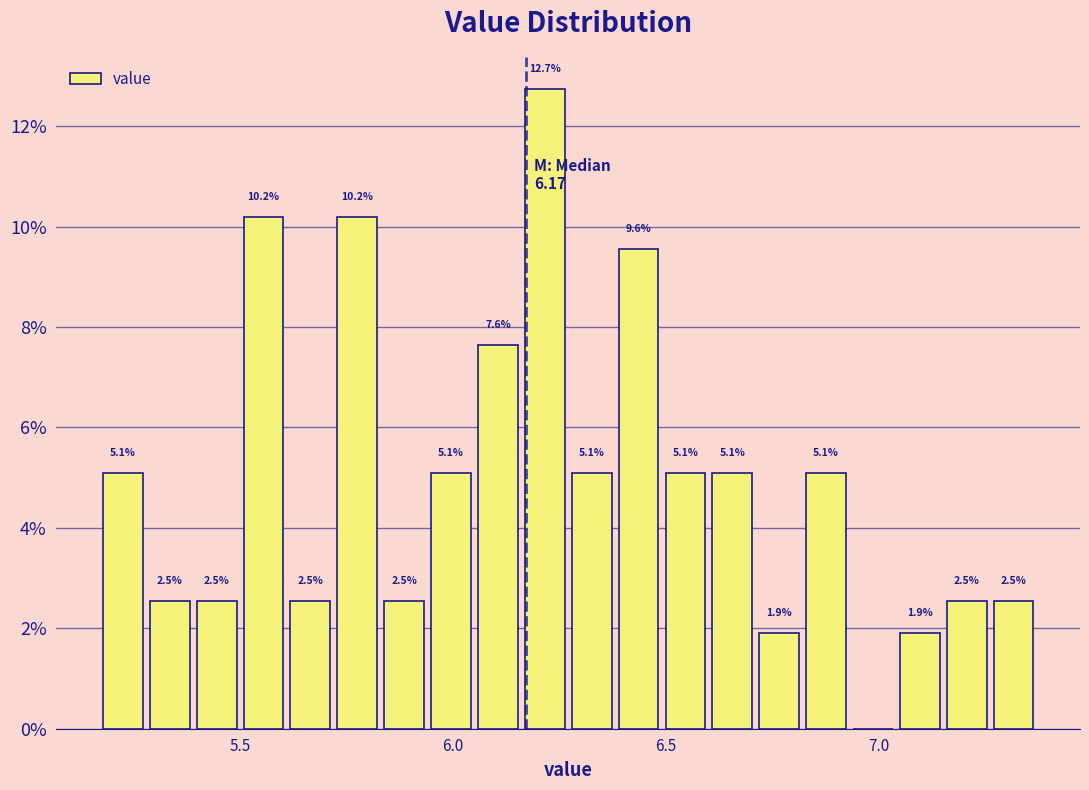

Read against the x-axis, roughly where is the centre of the tallest bar?

6.20